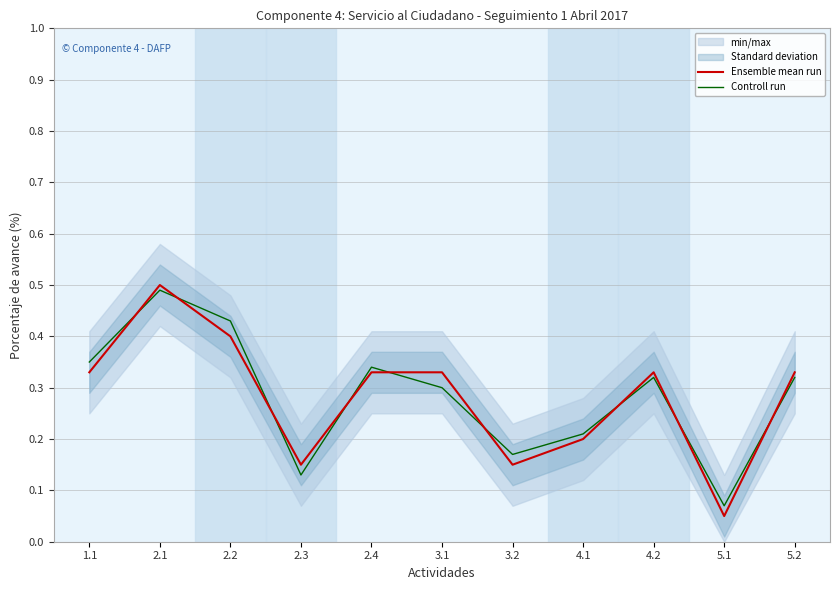

Is the value of Controll run at 4.2 greater than the value of Ensemble mean run at 4.2?

No